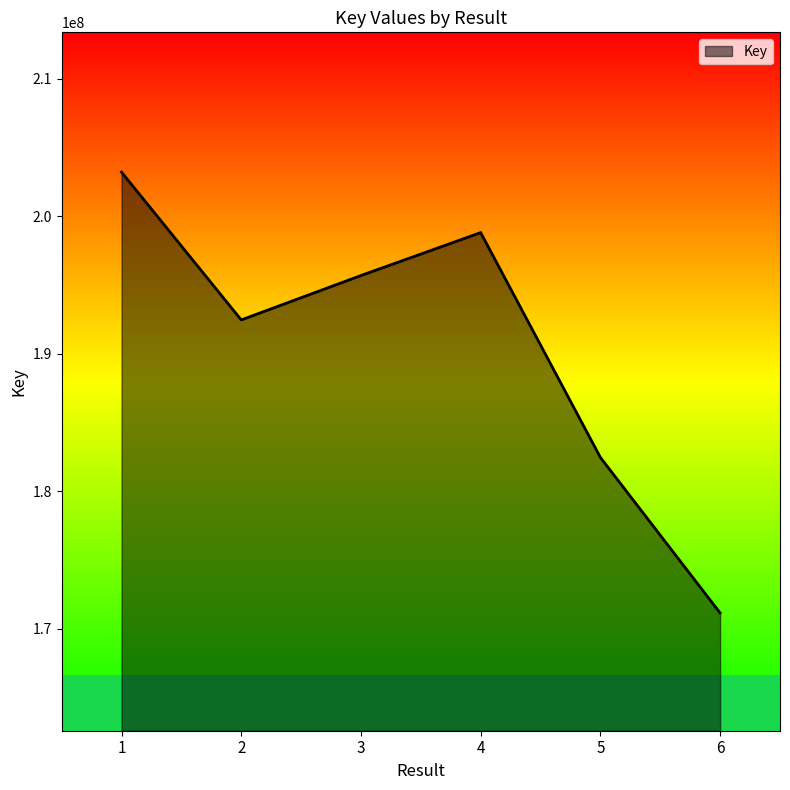

Rank the categories by value from highest to lowest.

1, 4, 3, 2, 5, 6